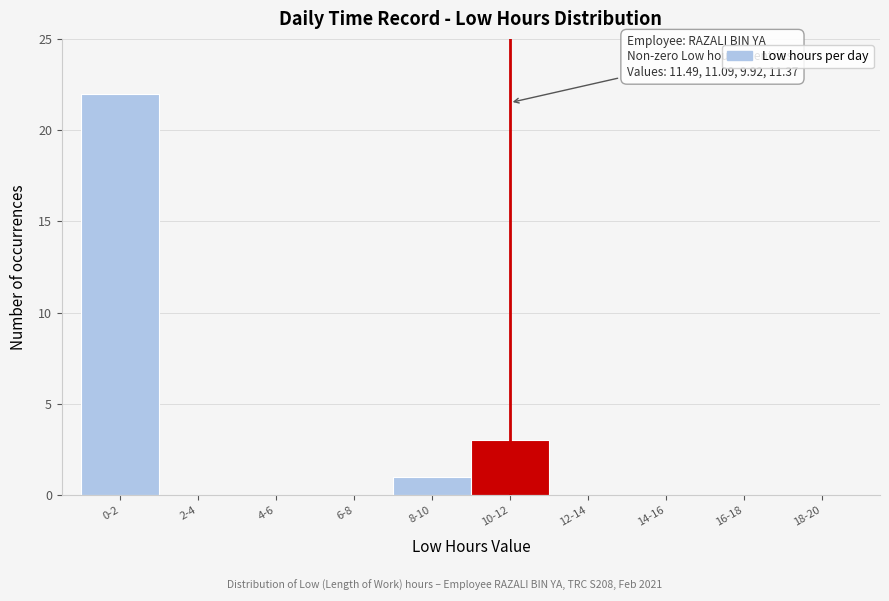

Reading left to right, extract all data points from this chart.

0-2=22	2-4=0	4-6=0	6-8=0	8-10=1	10-12=3	12-14=0	14-16=0	16-18=0	18-20=0